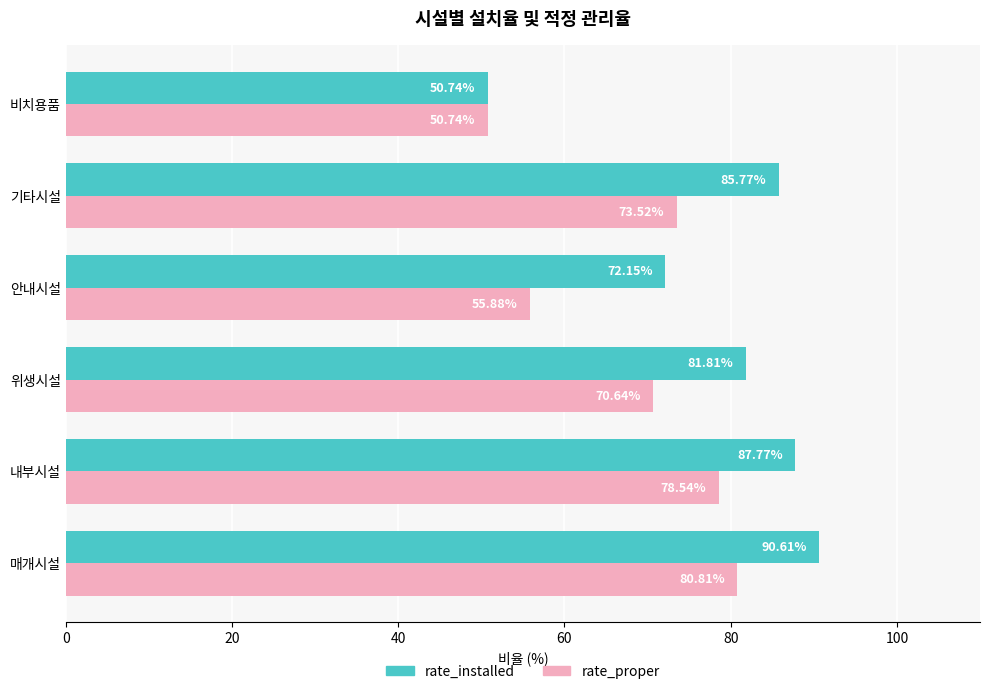

What is the sum of all rate_proper values?

410.1